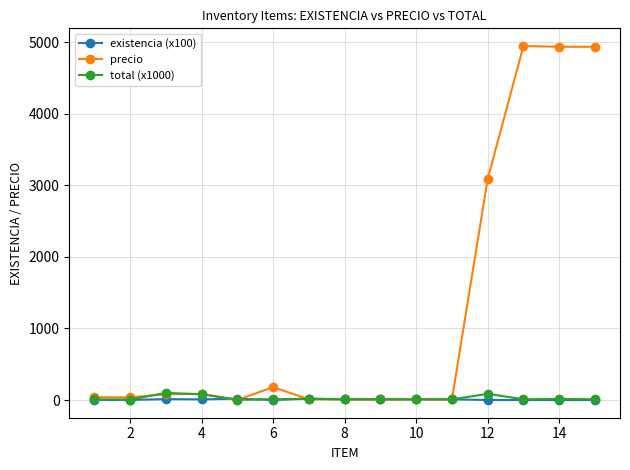

How many lines are shown in the chart?

3